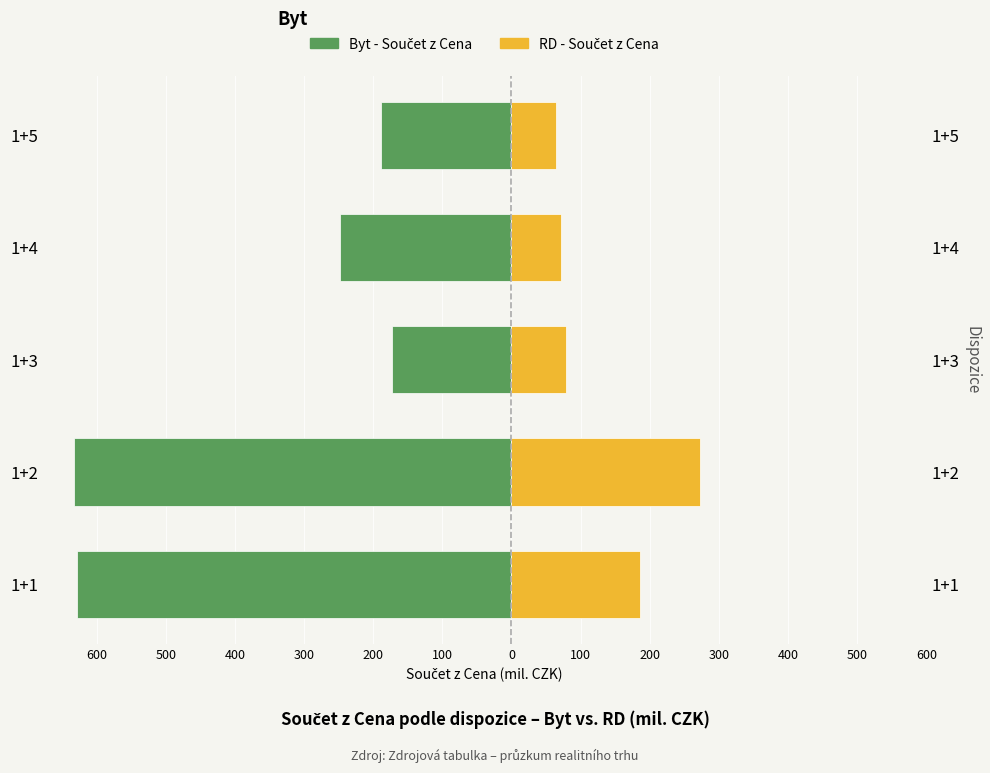

Rank the series at 400 from lowest to highest value.

Byt - Součet z Cena, RD - Součet z Cena